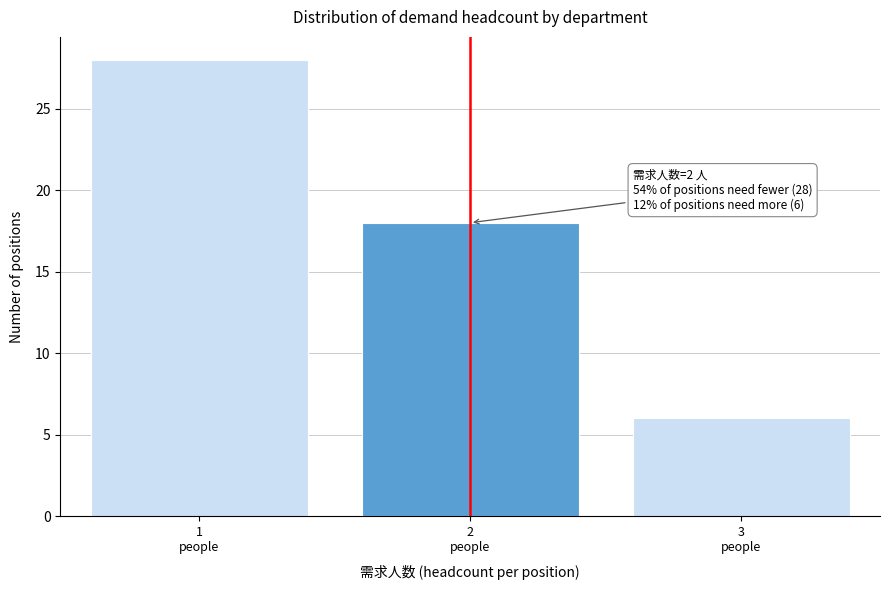

Over which range of the x-axis is the bar tallest?

0.5 to 1.5